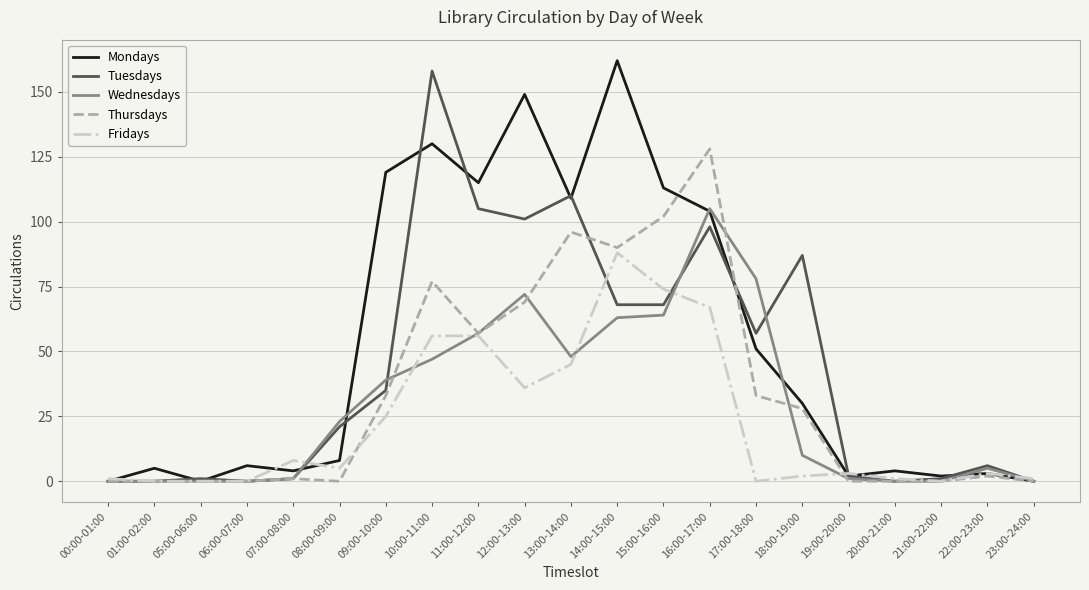

At which label is Mondays closest to 81?

16:00-17:00